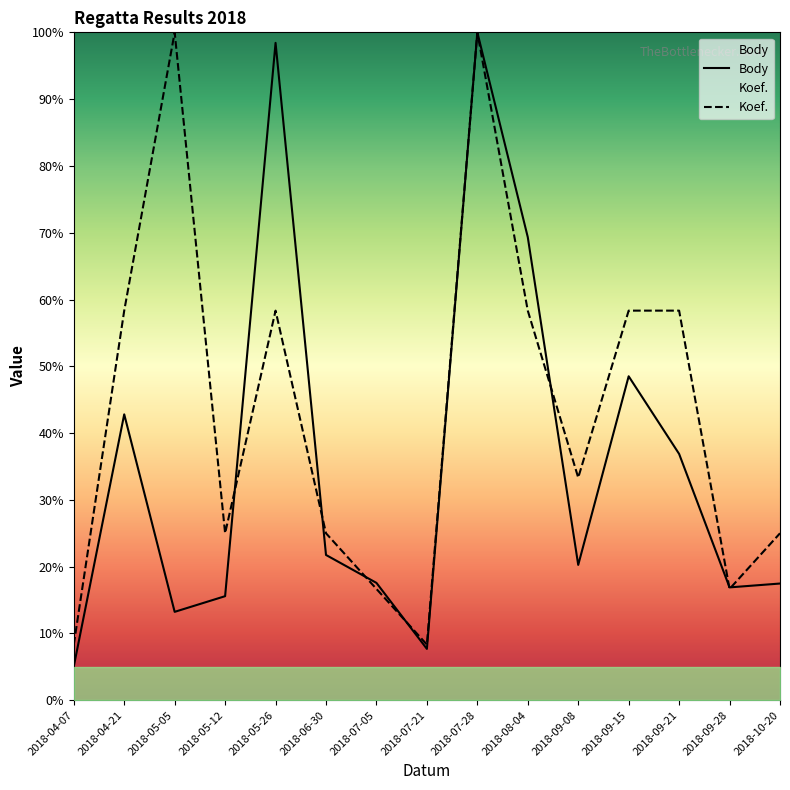

Between which two adjacent categories do Koef. and Body first intersect?

2018-05-12 and 2018-05-26